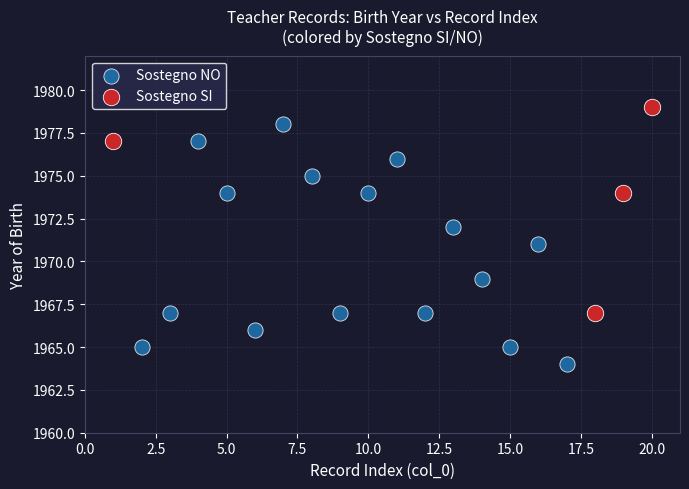

Which series reaches the minimum Y coordinate?

Sostegno NO